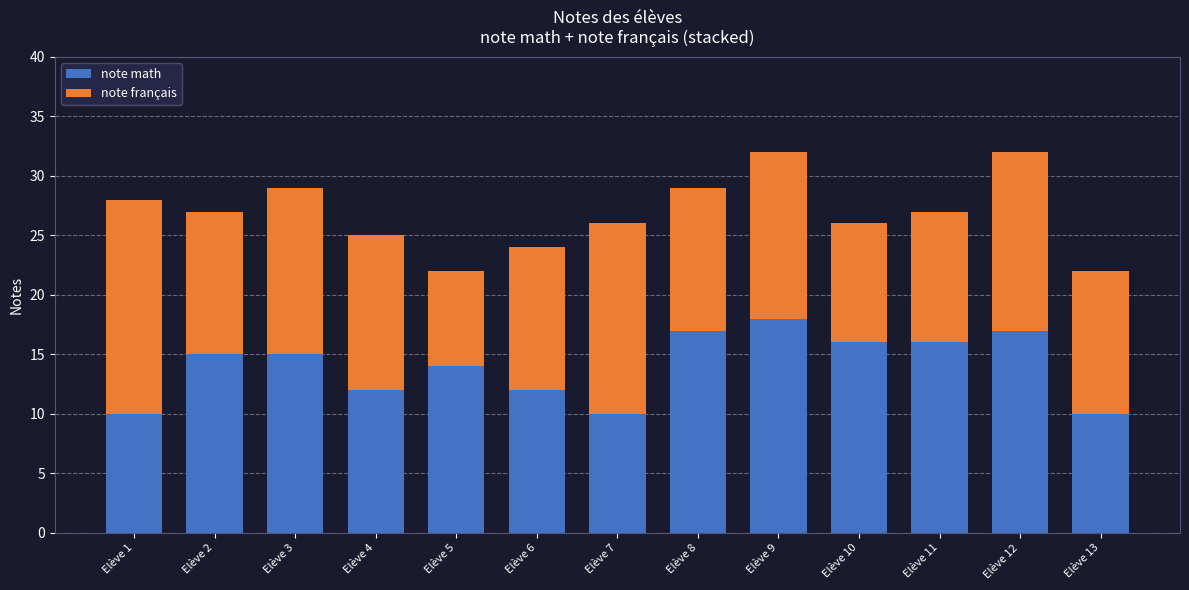

At which label does note math reach its peak?

Elève 9